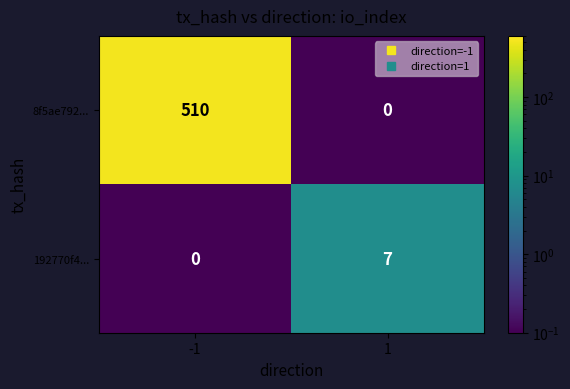

Reading left to right, transcribe all the data shown in this chart.

8f5ae792...: 510	0
192770f4...: 0	7